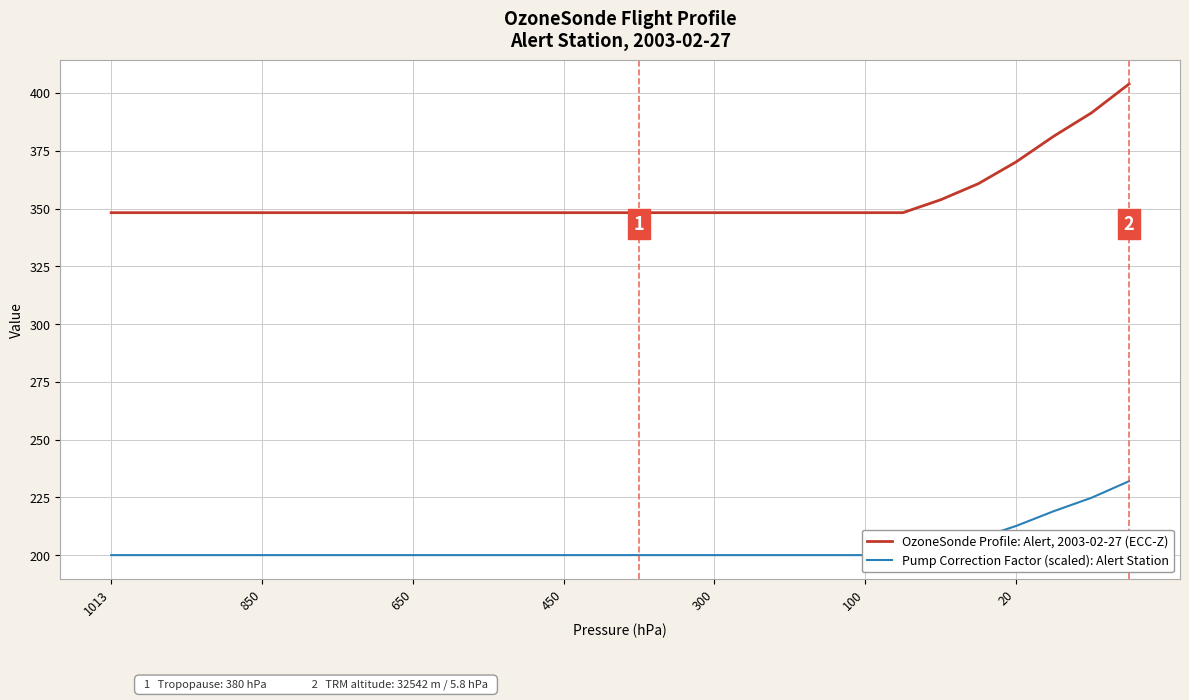

Does the chart have visible grid lines?

Yes